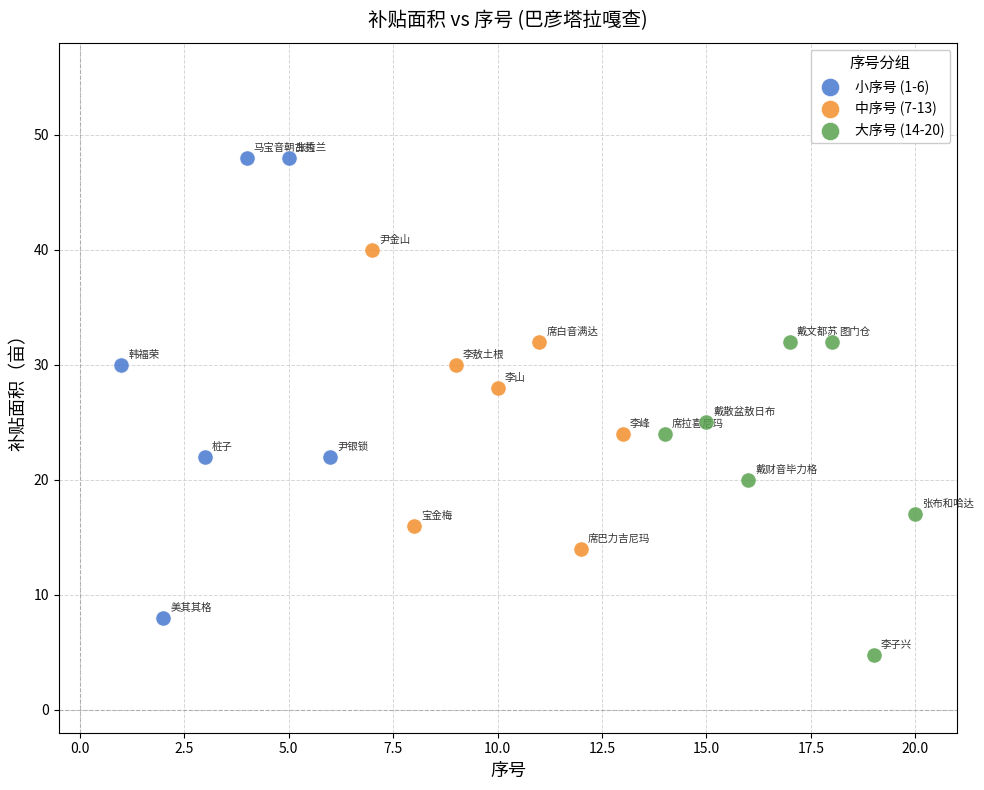

Which series reaches the minimum Y coordinate?

大序号 (14-20)